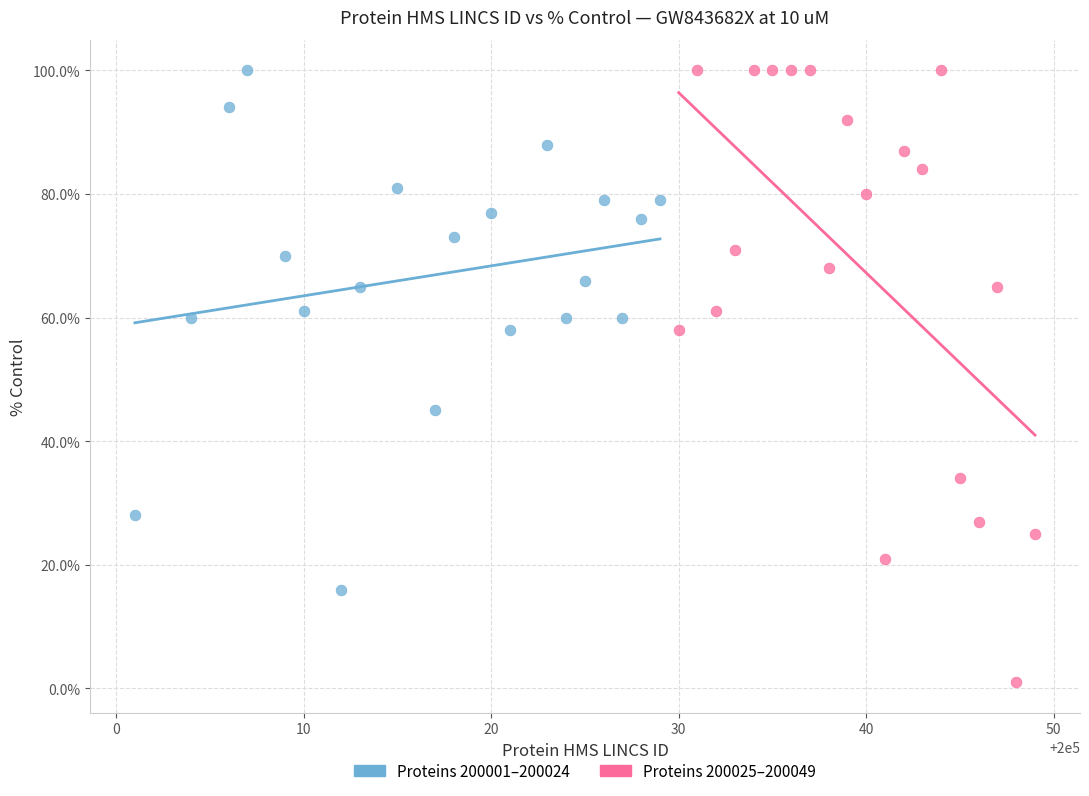

Which series contains the lowest Y value?

Proteins 200025–200049